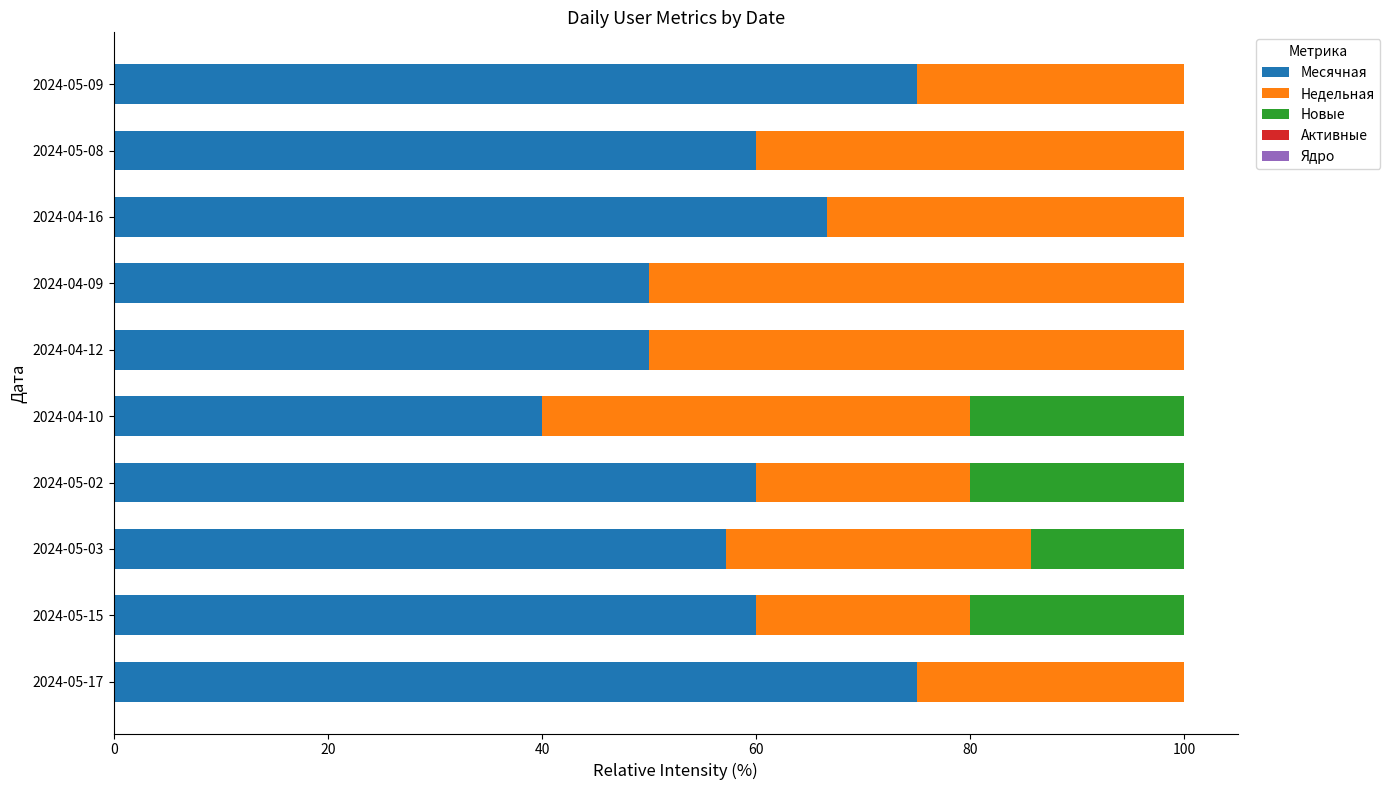

The Месячная series shows 32.6 at 2024-05-17. True or false?

False